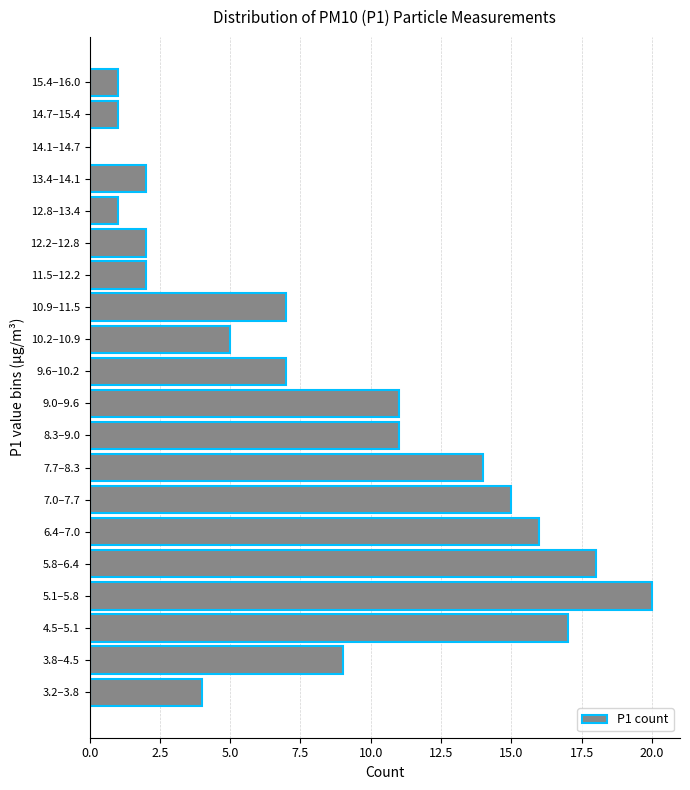

Reading top to bottom, what are all the values shown in this chart?

15.4–16.0=1	14.7–15.4=1	14.1–14.7=0	13.4–14.1=2	12.8–13.4=1	12.2–12.8=2	11.5–12.2=2	10.9–11.5=7	10.2–10.9=5	9.6–10.2=7	9.0–9.6=11	8.3–9.0=11	7.7–8.3=14	7.0–7.7=15	6.4–7.0=16	5.8–6.4=18	5.1–5.8=20	4.5–5.1=17	3.8–4.5=9	3.2–3.8=4